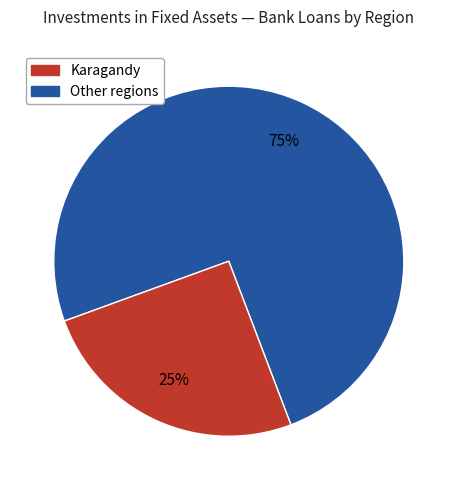

To the nearest percent, what is the difference between the largest and smallest slice percentages?

50%